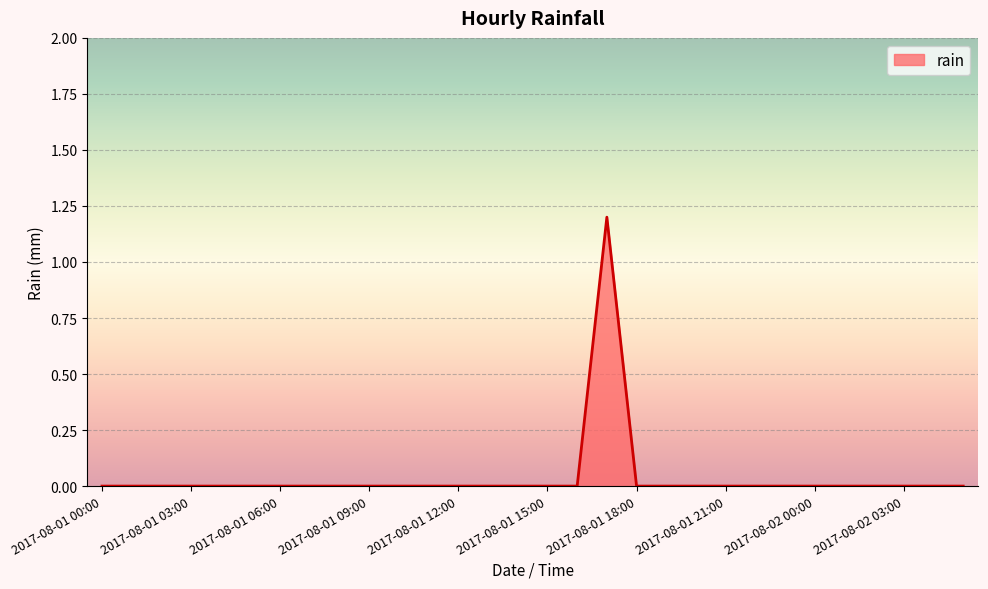

What is the maximum value shown in the chart?

1.2